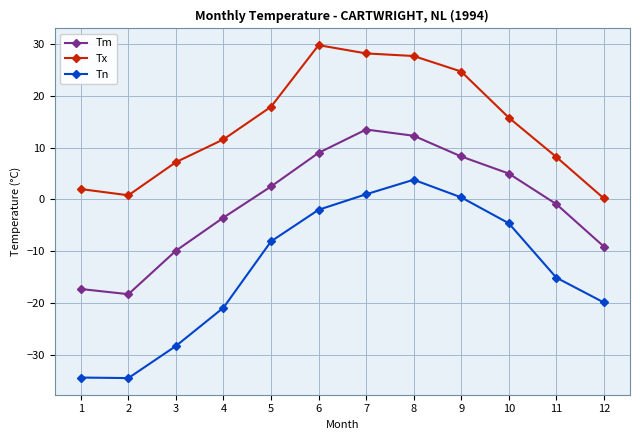

How many lines are shown in the chart?

3